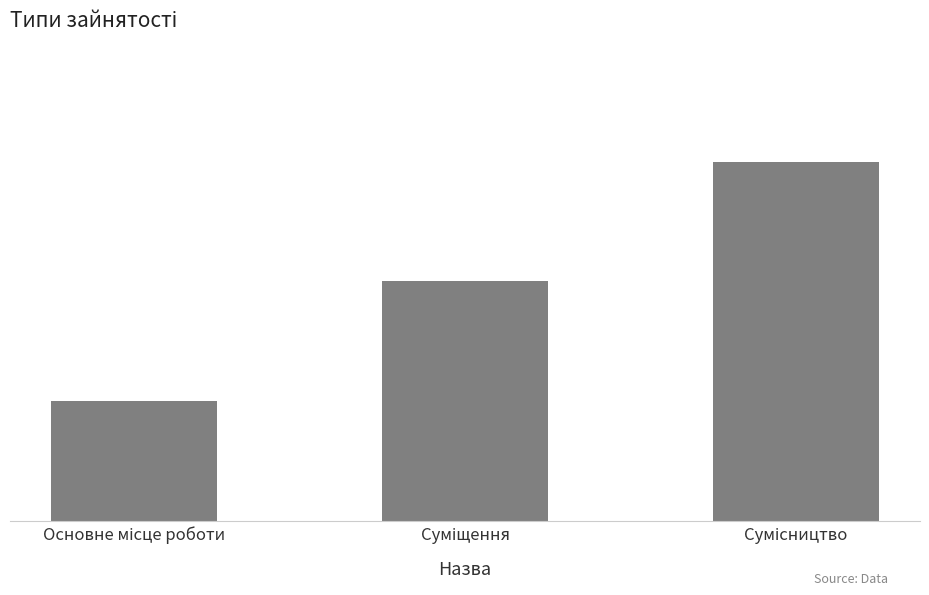

What is the label of the 2nd bar from the right?

Суміщення